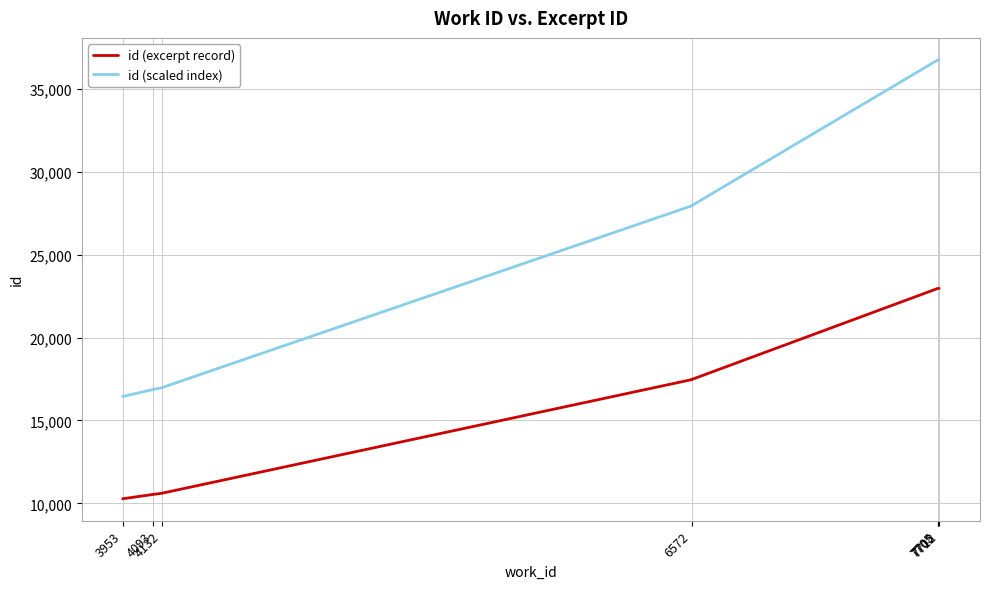

What is the average value of the id (excerpt record) series?

16299.5